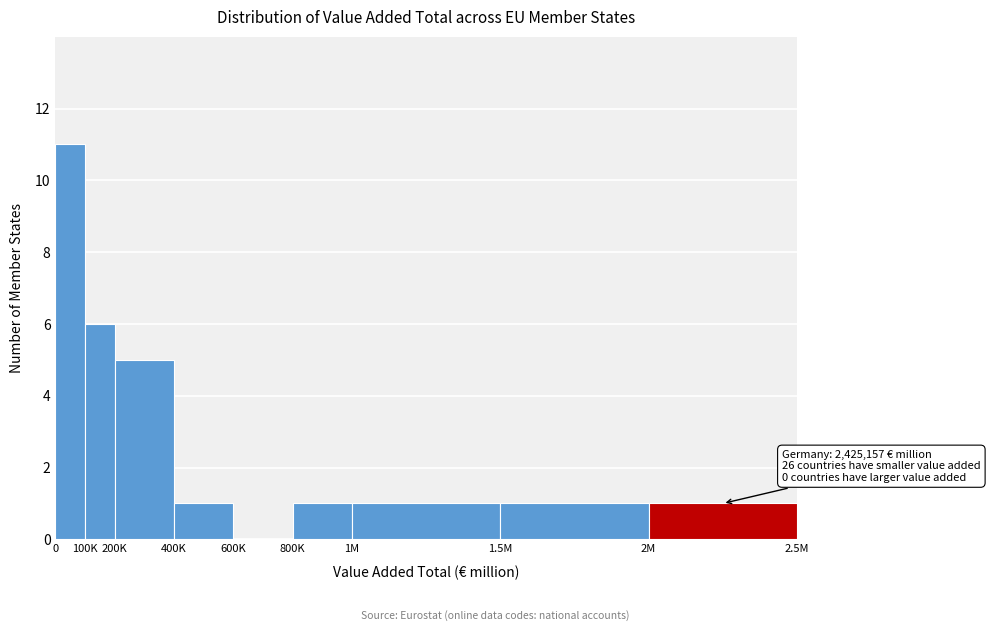

Reading left to right, what are all the values shown in this chart?

0=11	100K=6	200K=5	400K=1	600K=0	800K=1	1M=1	1.5M=1	2M=1